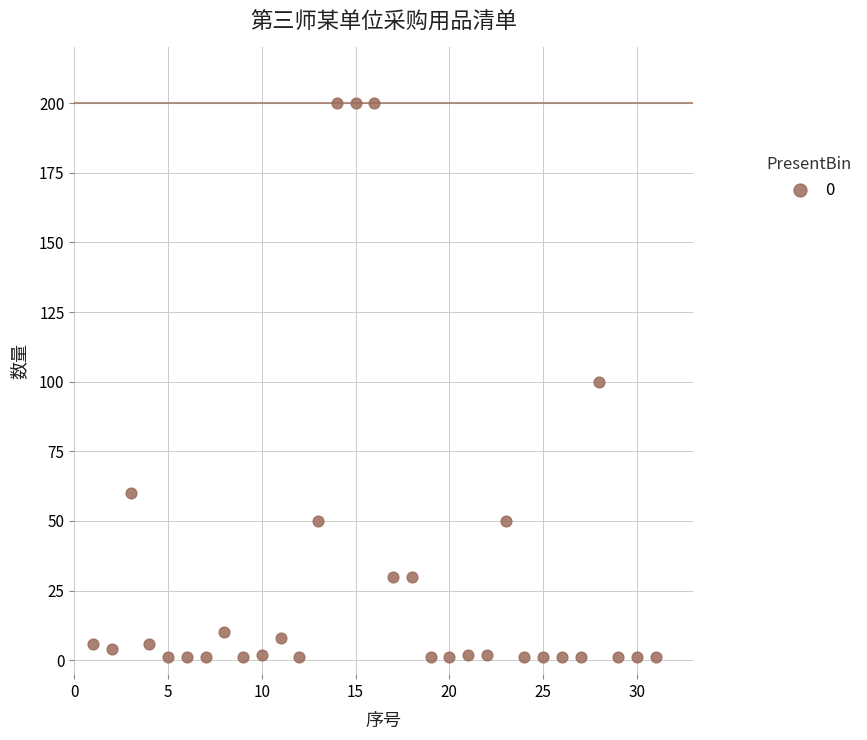

What is the range of X values (max minus min)?

30